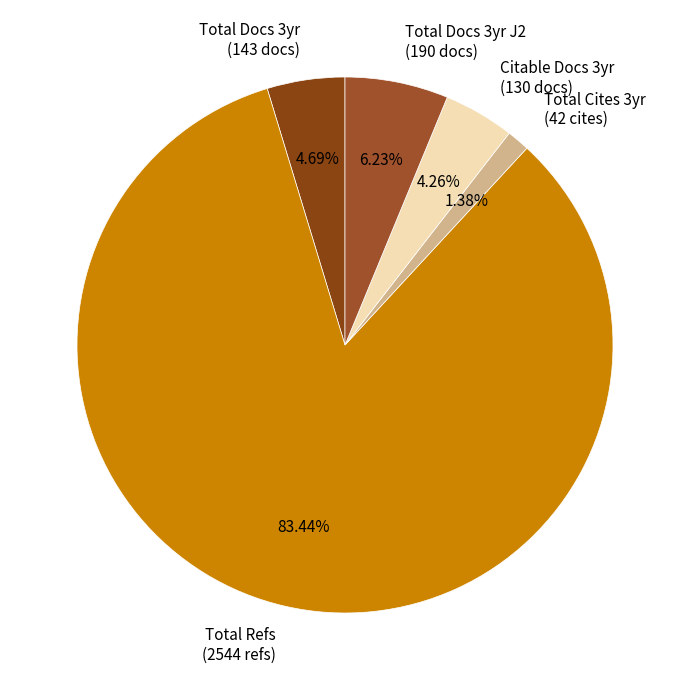

Which slice represents more than half of the pie?

Total Refs (2544 refs)